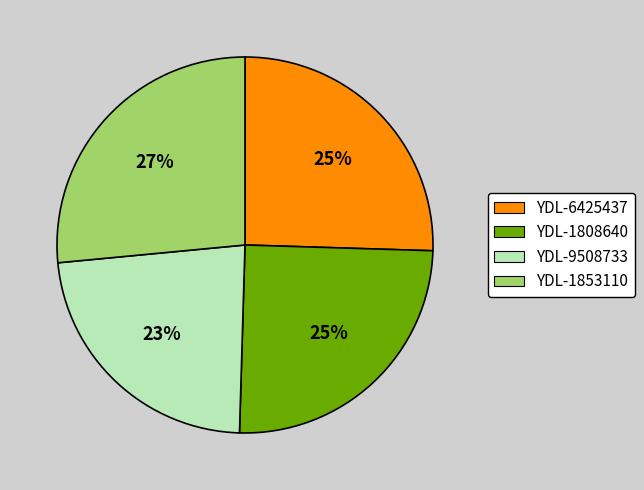

Which category has the smallest portion of the pie?

YDL-9508733